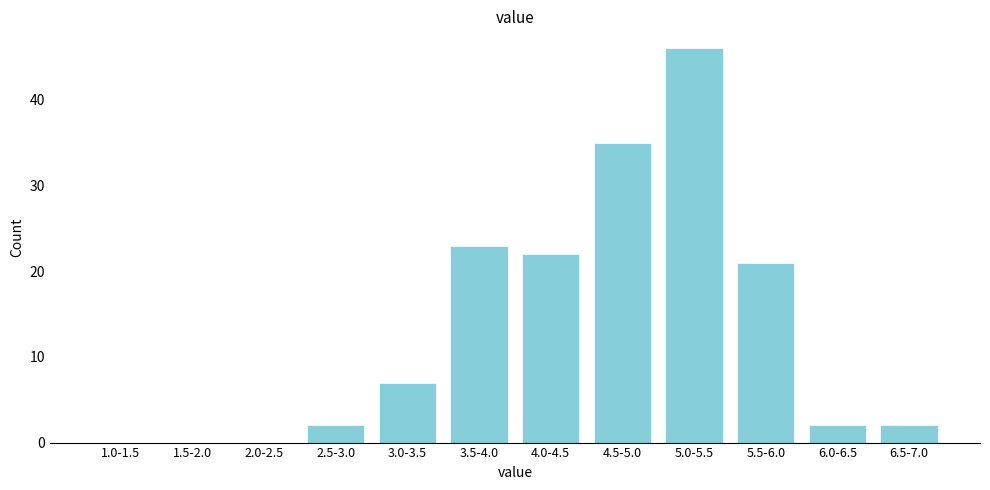

Reading right to left, extract all data points from this chart.

6.5-7.0=2	6.0-6.5=2	5.5-6.0=21	5.0-5.5=46	4.5-5.0=35	4.0-4.5=22	3.5-4.0=23	3.0-3.5=7	2.5-3.0=2	2.0-2.5=0	1.5-2.0=0	1.0-1.5=0